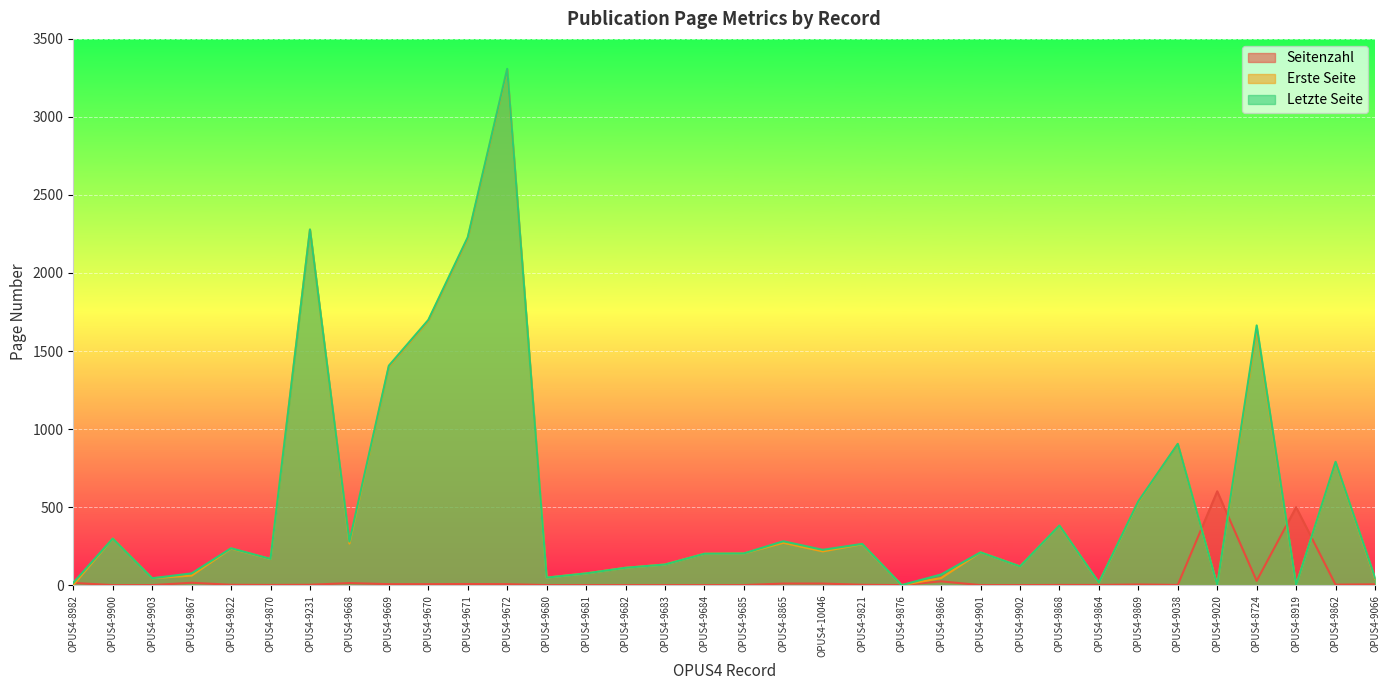

Which series ends up on top after the final intersection of Letzte Seite and Seitenzahl?

Letzte Seite